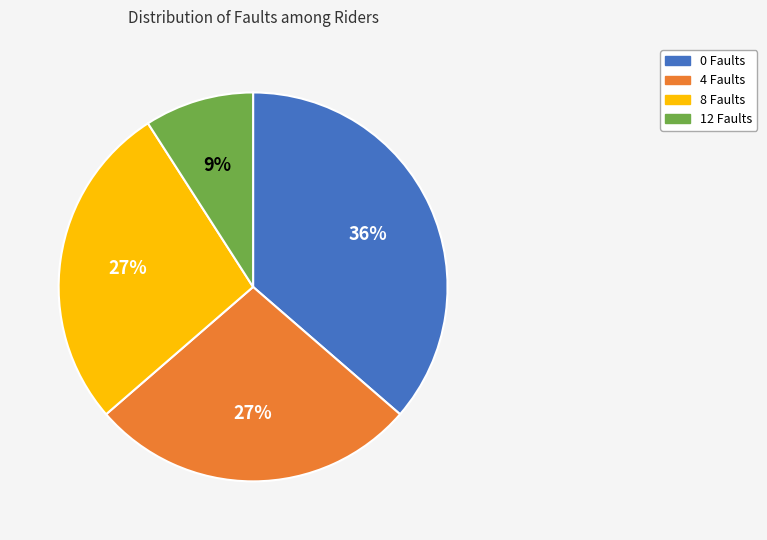

What is the largest slice in the pie chart?

0 Faults